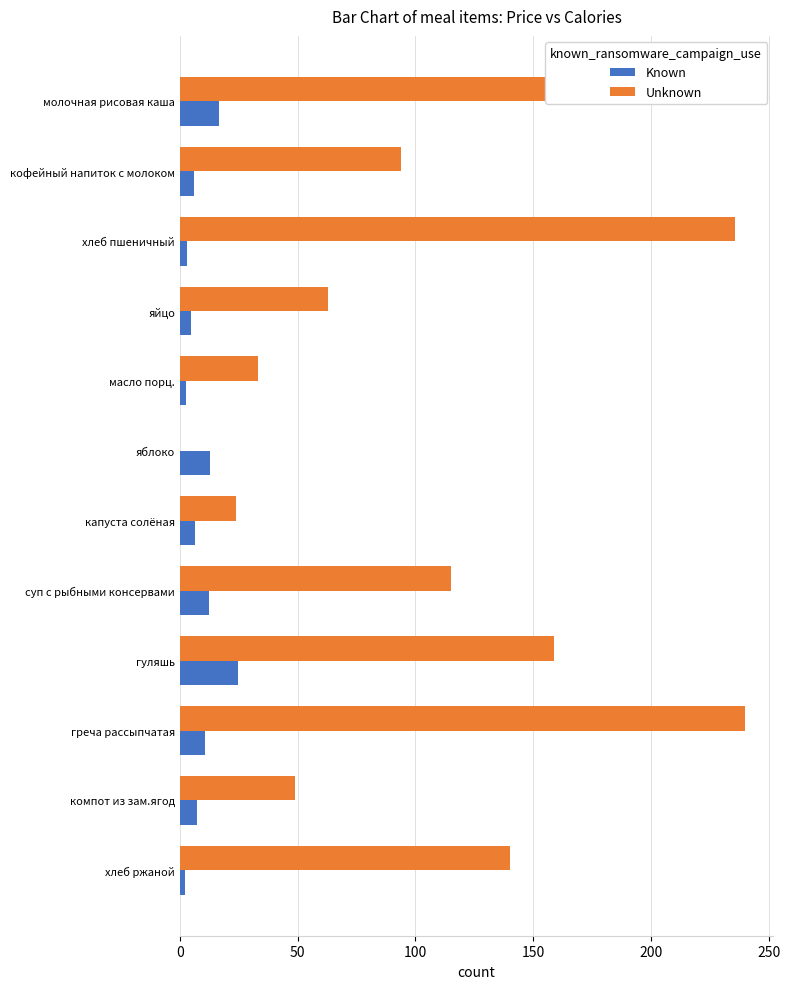

Is the value of Unknown at греча рассыпчатая greater than the value of Known at яблоко?

Yes